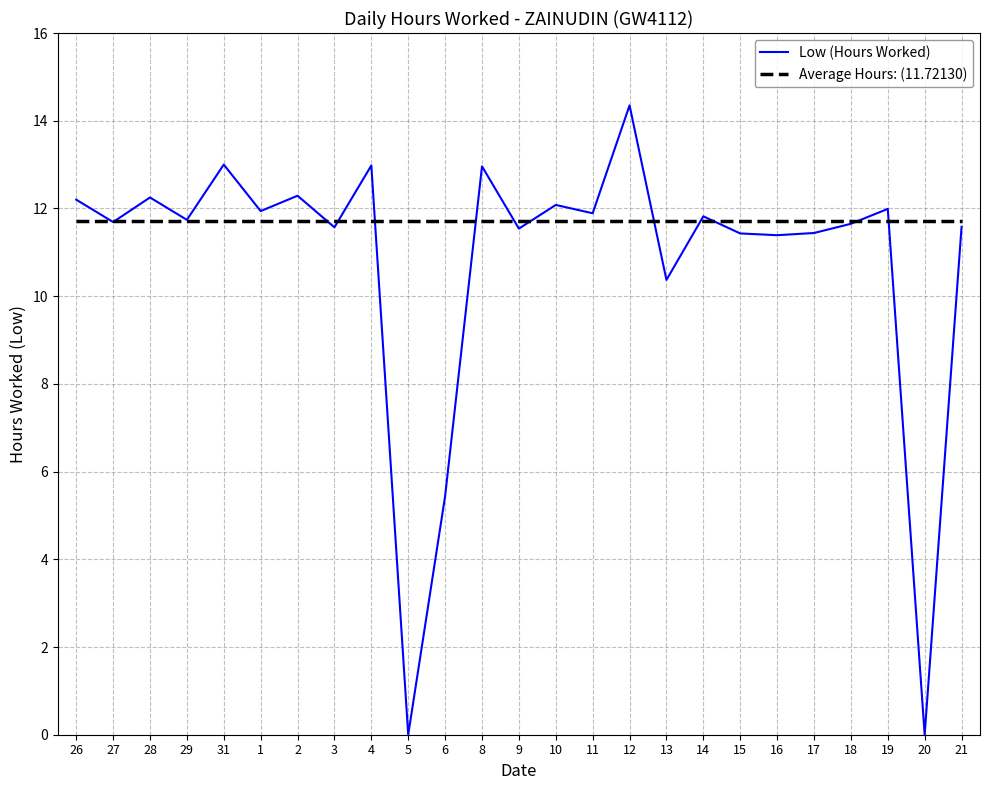

How many points are higher than both their immediate neighbors (excluding endpoints)?

9